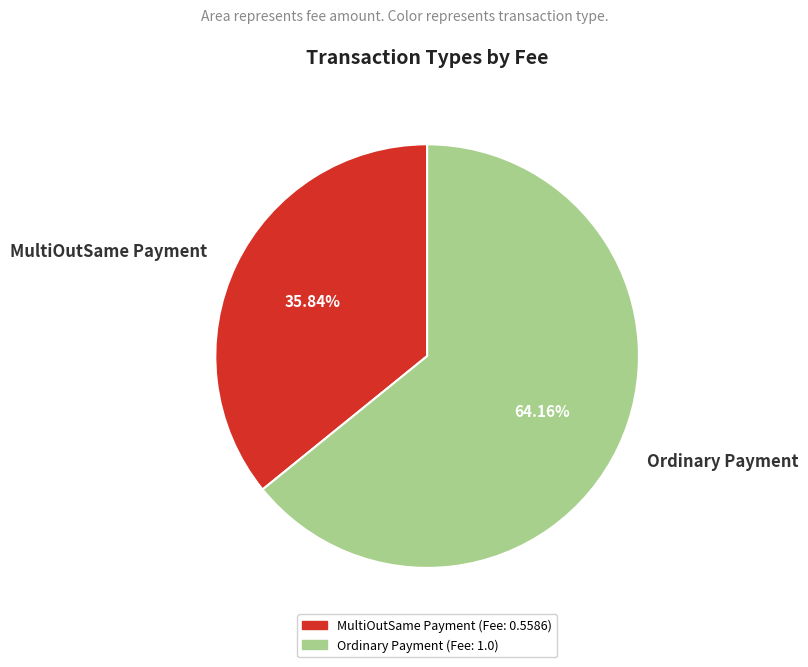

The Ordinary Payment slice represents 57% of the pie. True or false?

False